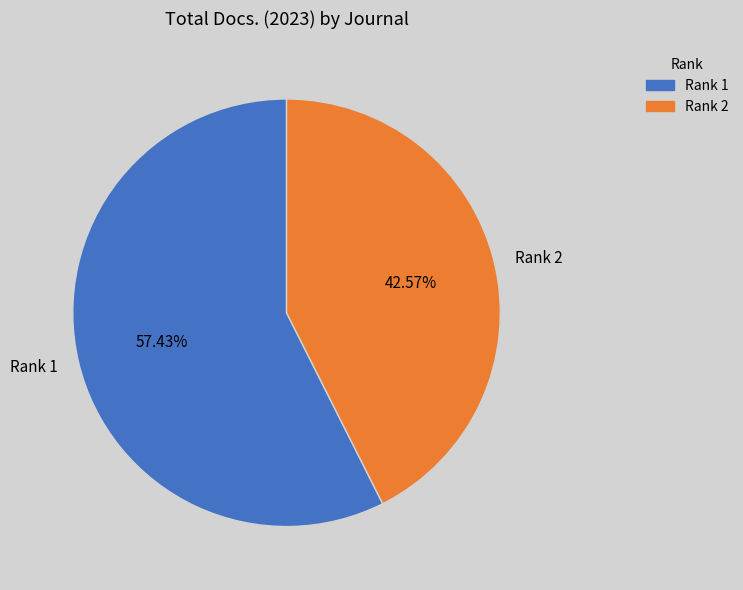

Rank the categories by value from highest to lowest.

Rank 1, Rank 2